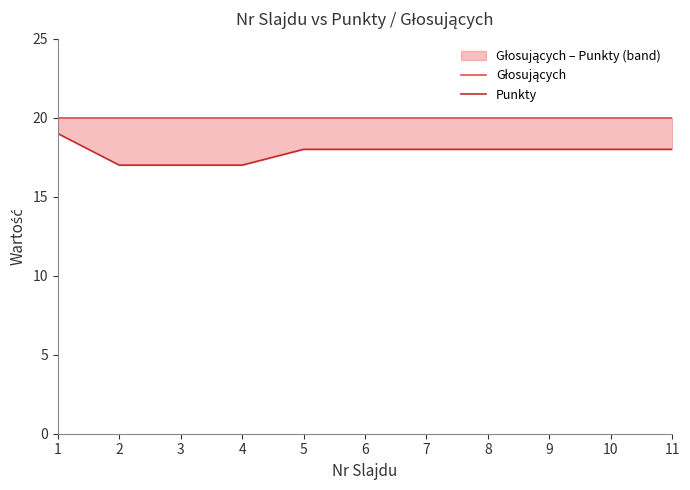

At which category is the sum across all series the highest?

1